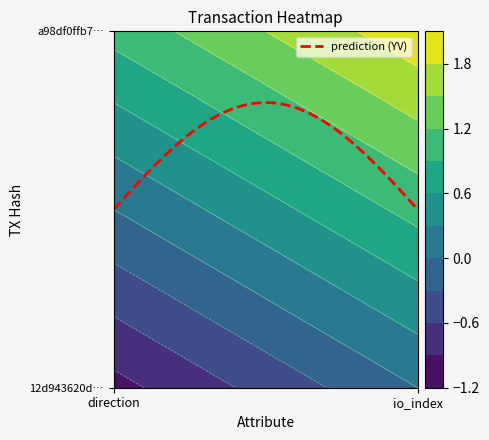

Reading left to right, what are all the values shown in this chart?

12d943620d20c58801bb998da35ee2794af6bae: -1	0
a98df0ffb7602803c7d89abb30d8f6a4020a44b: 1	2